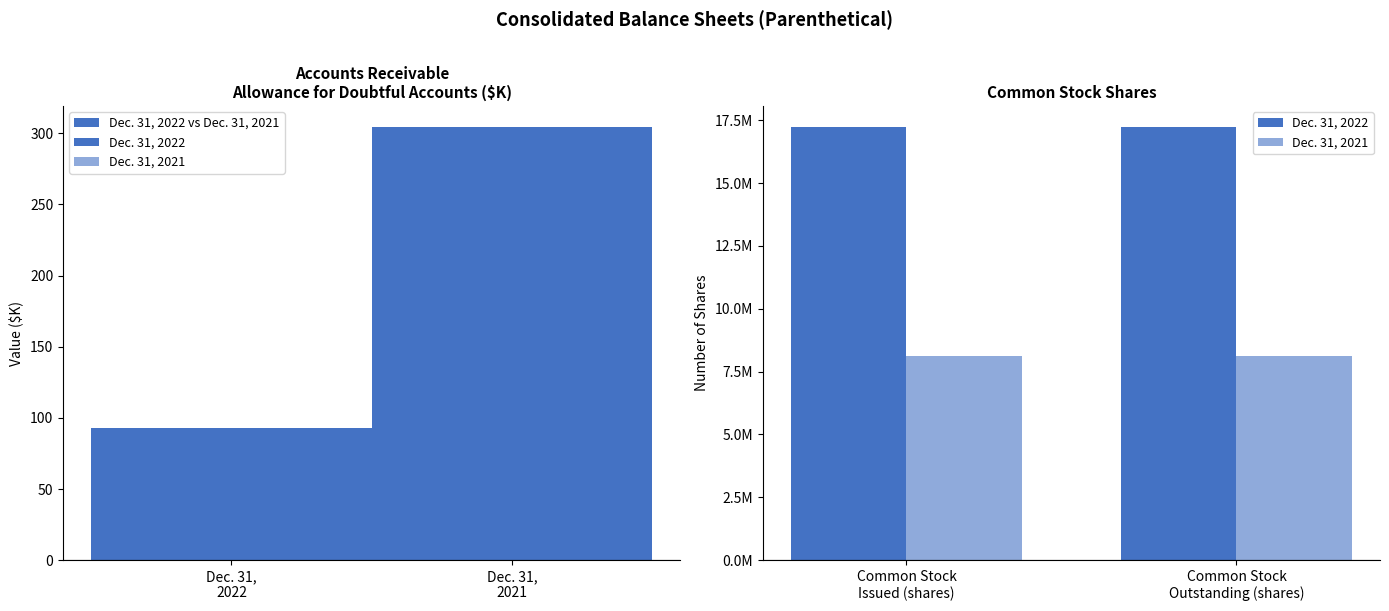

Reading left to right, transcribe all the data shown in this chart.

Dec. 31, 2022 vs Dec. 31, 2021: Dec. 31,
2022=93	Dec. 31,
2021=304
Dec. 31, 2022: Dec. 31,
2022=17212130	Dec. 31,
2021=17212130
Dec. 31, 2021: Dec. 31,
2022=8136931	Dec. 31,
2021=8136931